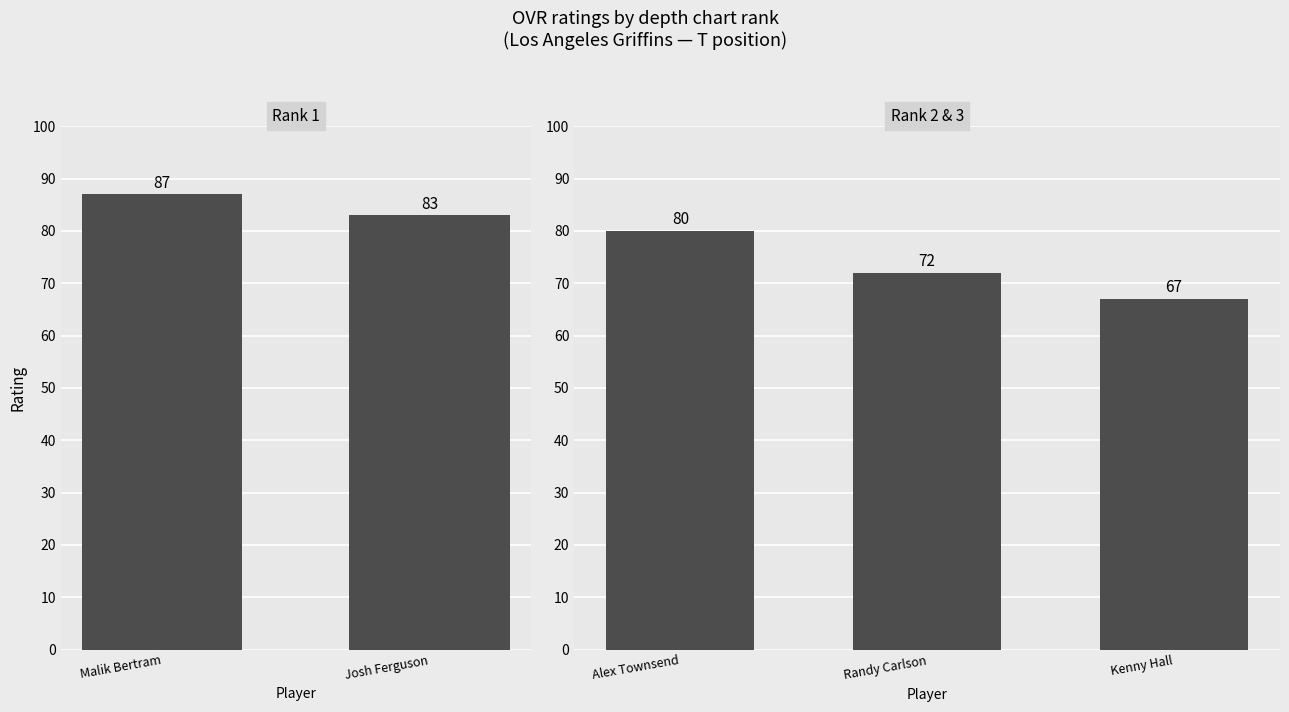

Are the bars grouped side by side (vs. stacked)?

No